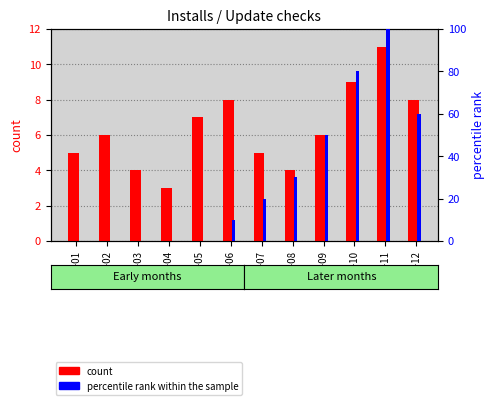

At which label does percentile rank within the sample first exceed 20?

2020-08